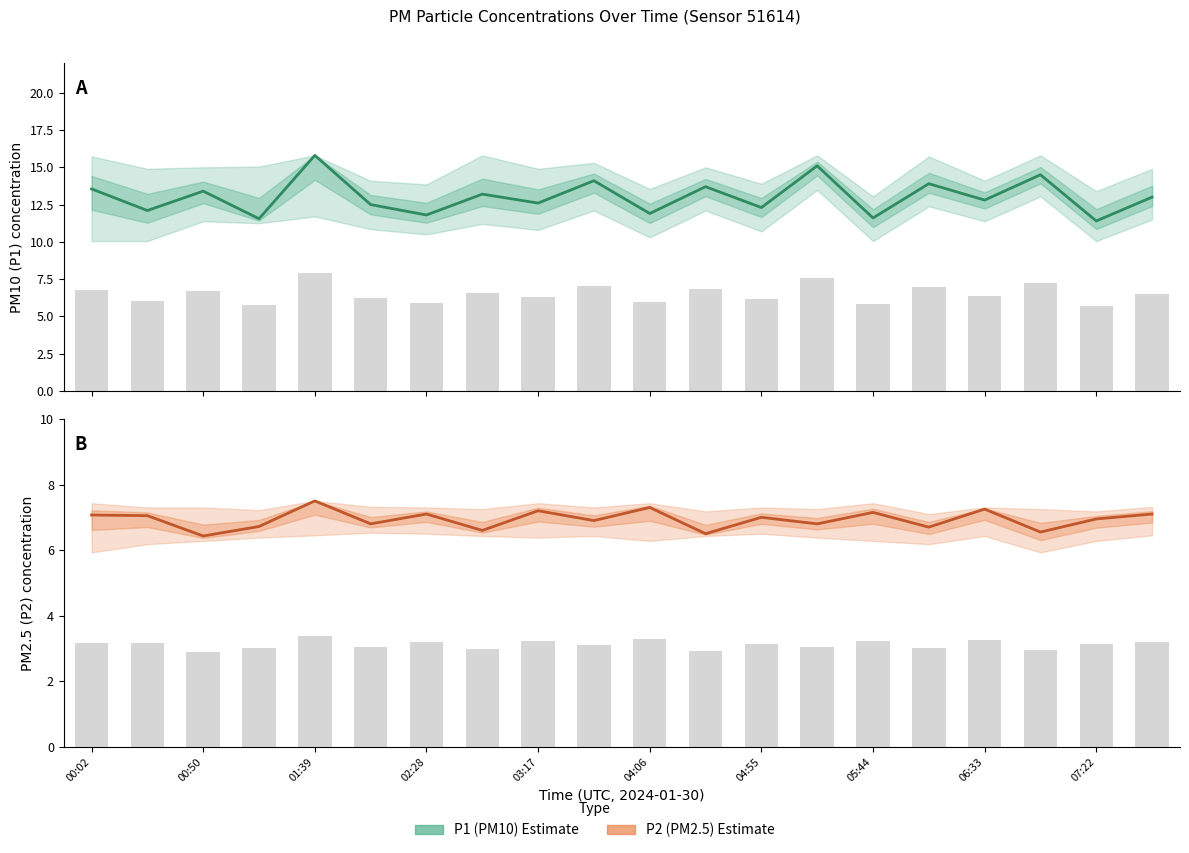

How many series are shown in this chart?

2